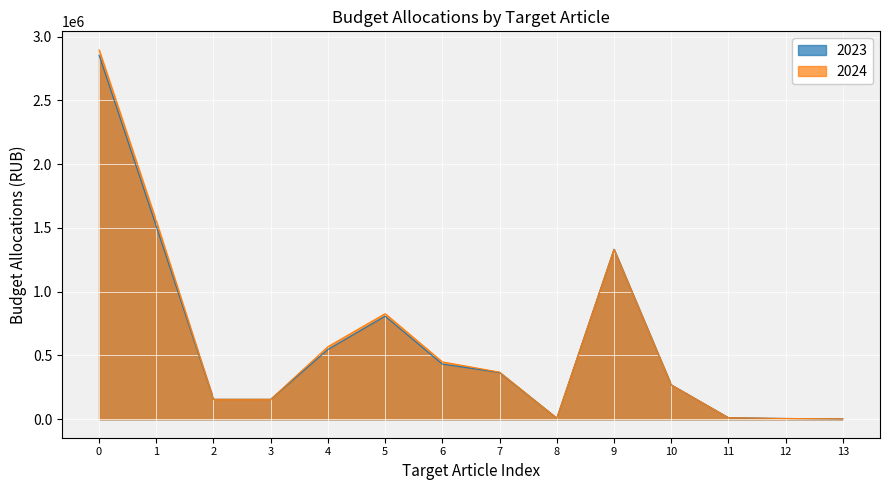

True or false: 2024 has more than 1 interior local peaks.

True